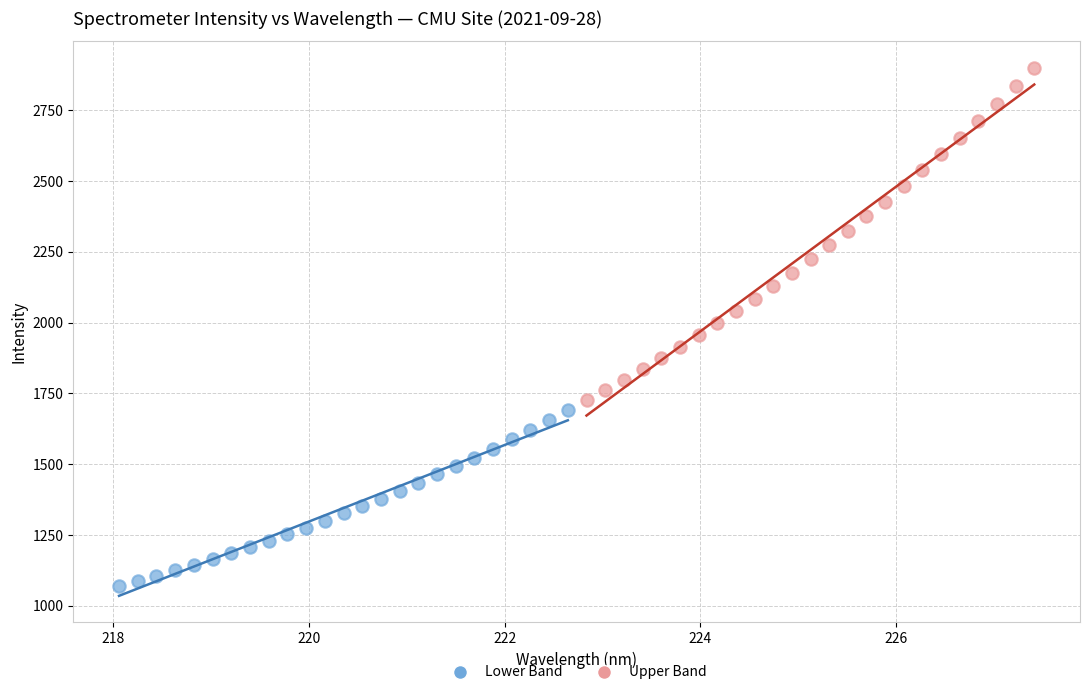

Which series has the largest Y range (max minus min)?

Upper Band